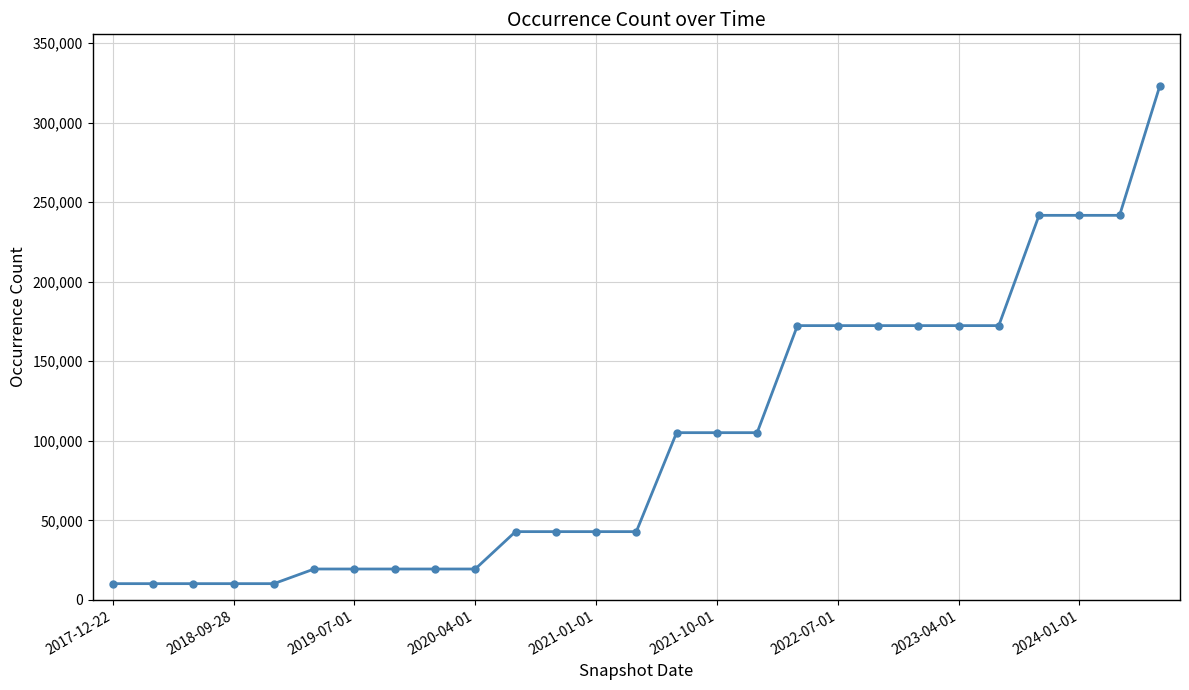

Does the chart have visible grid lines?

Yes